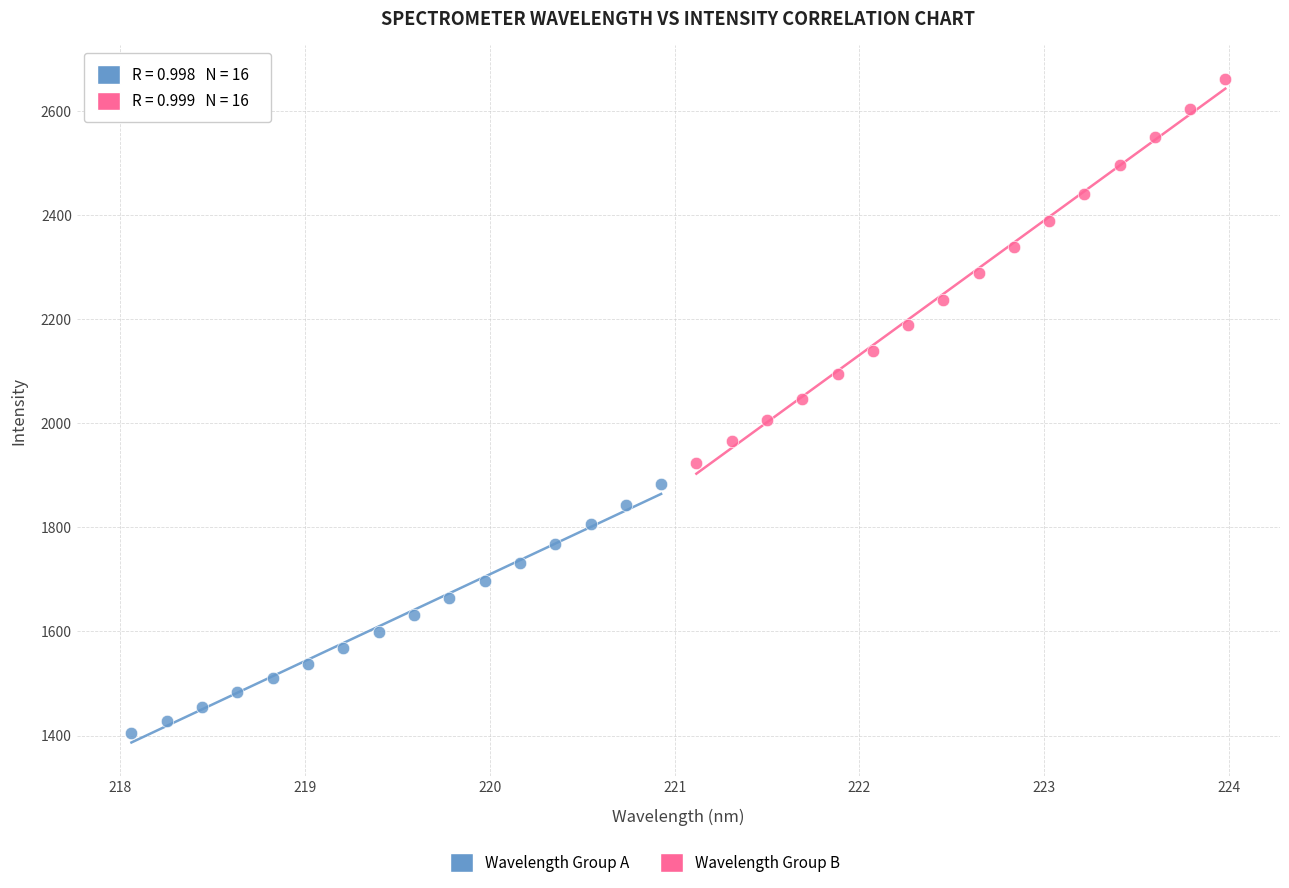

Which series reaches the maximum Y coordinate?

Wavelength Group B